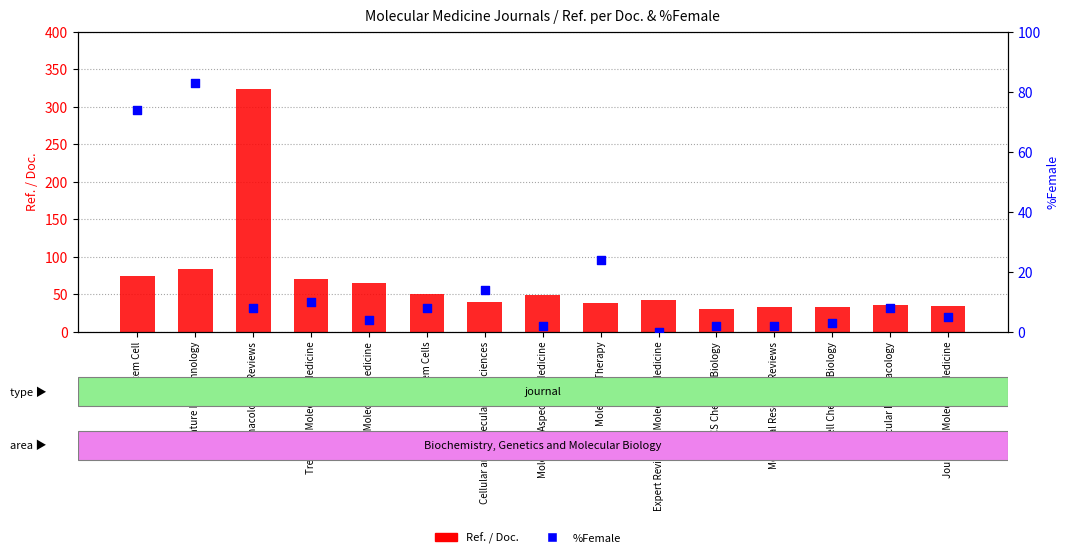

Which series has the largest total across all categories?

Ref. / Doc.